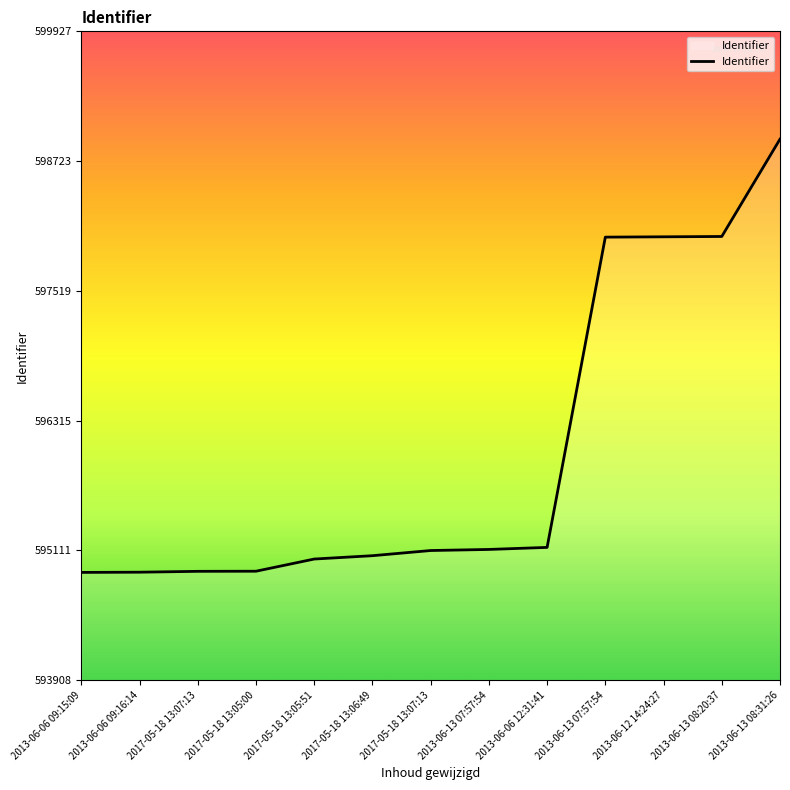

Does the chart display data point markers on the line(s)?

No